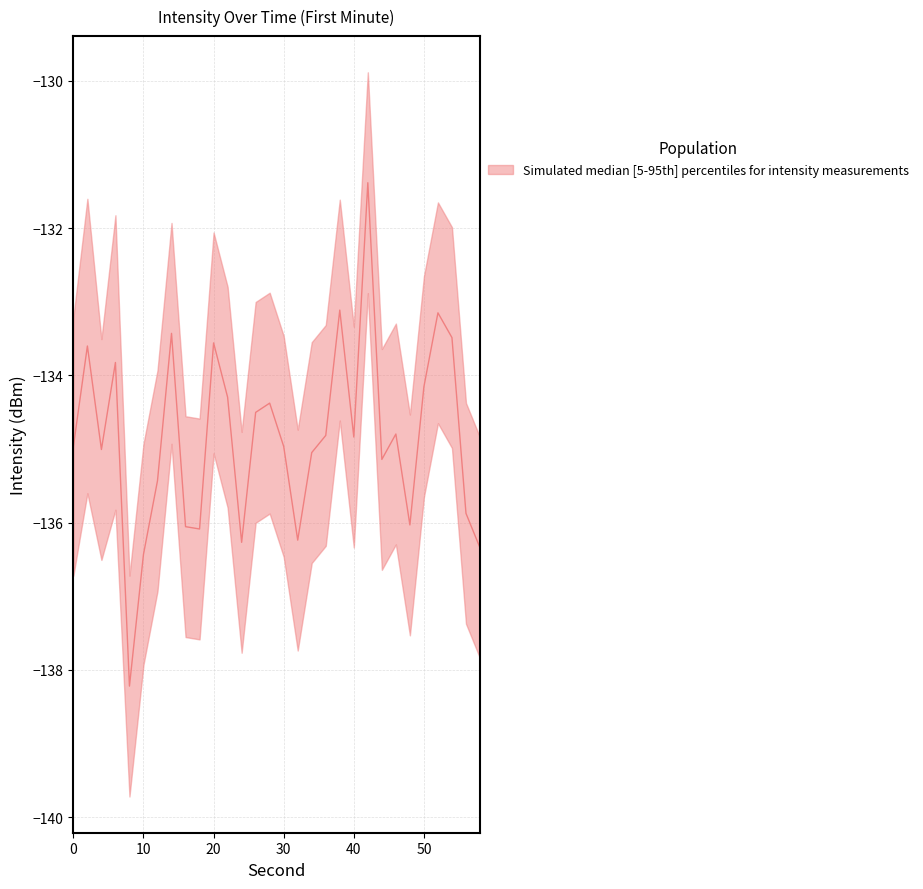

Reading right to left, list all the values displayed in this chart.

upper: 58=-134.8	56=-134.4	54=-132.0	52=-131.6	50=-132.7	48=-134.5	46=-133.3	44=-133.6	42=-129.9	40=-133.3	38=-131.6	36=-133.3	34=-133.5	32=-134.7	30=-133.5	28=-132.9	26=-133.0	24=-134.8	22=-132.8	20=-132.1	18=-134.6	16=-134.6	14=-131.9	12=-133.9	10=-134.9	8=-136.7	6=-131.8	4=-133.5	2=-131.6	0=-133.2
lower: 58=-137.8	56=-137.4	54=-135.0	52=-134.6	50=-135.7	48=-137.5	46=-136.3	44=-136.6	42=-132.9	40=-136.3	38=-134.6	36=-136.3	34=-136.5	32=-137.7	30=-136.5	28=-135.9	26=-136.0	24=-137.8	22=-135.8	20=-135.1	18=-137.6	16=-137.6	14=-134.9	12=-136.9	10=-137.9	8=-139.7	6=-135.8	4=-136.5	2=-135.6	0=-136.7
median: 58=-136.3	56=-135.9	54=-133.5	52=-133.1	50=-134.2	48=-136.0	46=-134.8	44=-135.1	42=-131.4	40=-134.8	38=-133.1	36=-134.8	34=-135.0	32=-136.2	30=-135.0	28=-134.4	26=-134.5	24=-136.3	22=-134.3	20=-133.6	18=-136.1	16=-136.1	14=-133.4	12=-135.4	10=-136.4	8=-138.2	6=-133.8	4=-135.0	2=-133.6	0=-135.0